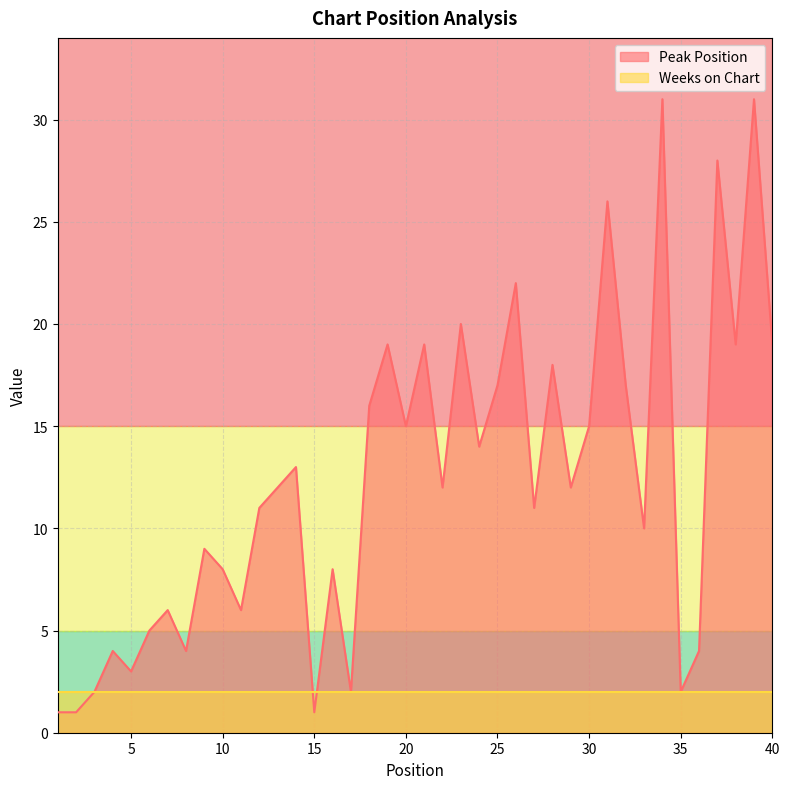

Does the chart display data point markers on the line(s)?

No